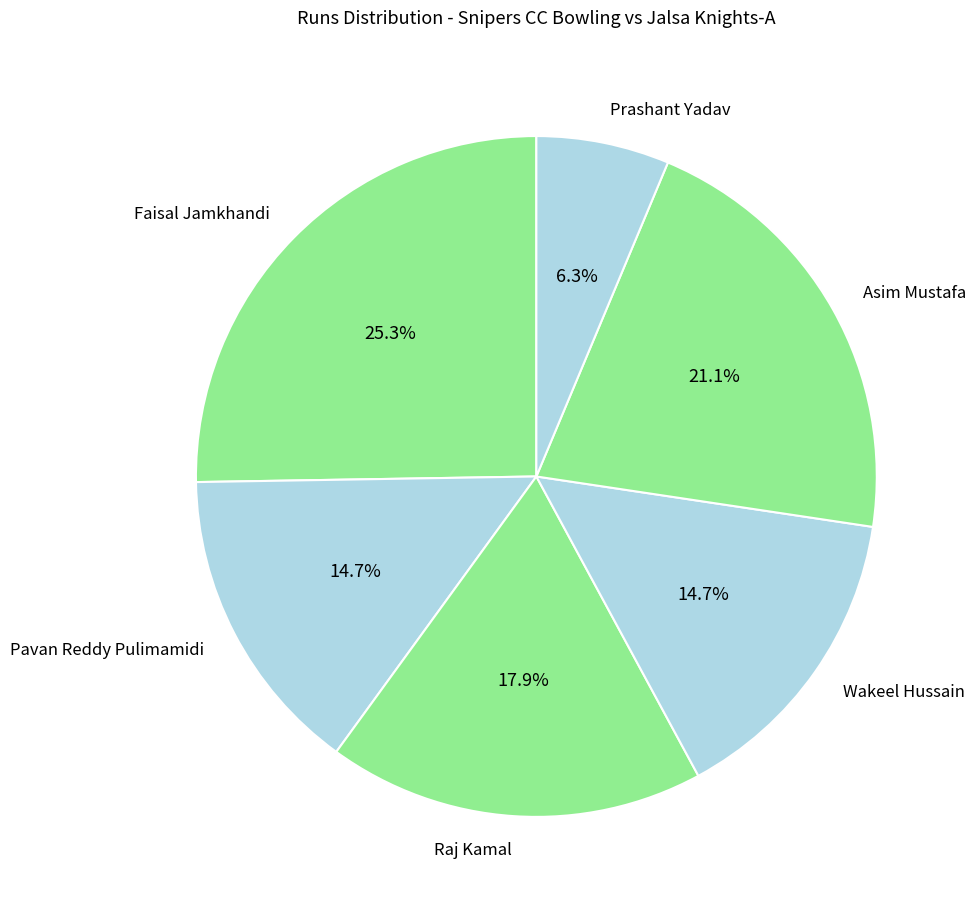

To the nearest percent, what is the difference between the largest and smallest slice percentages?

19%